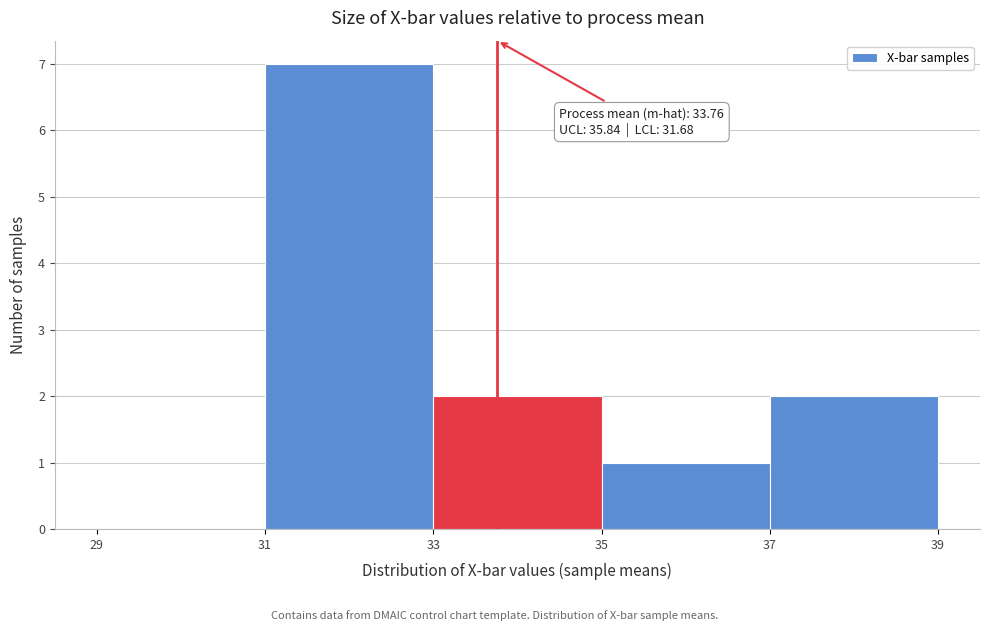

Over which range of the x-axis is the bar tallest?

31 to 33